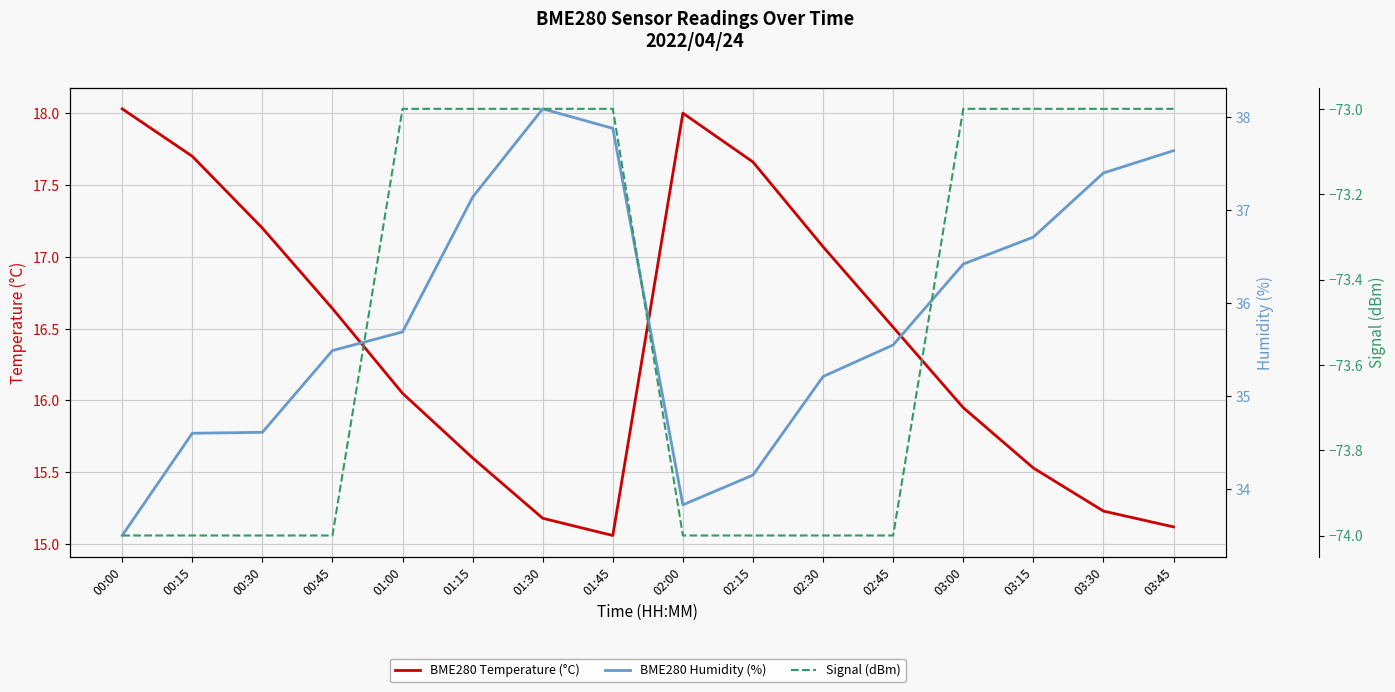

Reading right to left, what are all the values shown in this chart?

BME280 Temperature (°C): 15.1	15.2	15.5	15.9	16.5	17.1	17.7	18.0	15.1	15.2	15.6	16.1	16.6	17.2	17.7	18.0
BME280 Humidity (%): 37.6	37.4	36.7	36.4	35.5	35.2	34.1	33.8	37.9	38.1	37.1	35.7	35.5	34.6	34.6	33.5
Signal (dBm): -73.0	-73.0	-73.0	-73.0	-74.0	-74.0	-74.0	-74.0	-73.0	-73.0	-73.0	-73.0	-74.0	-74.0	-74.0	-74.0